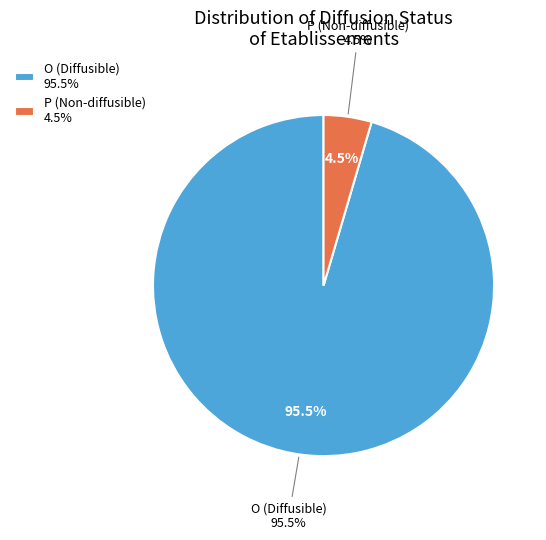

What is the smallest slice in the pie chart?

P